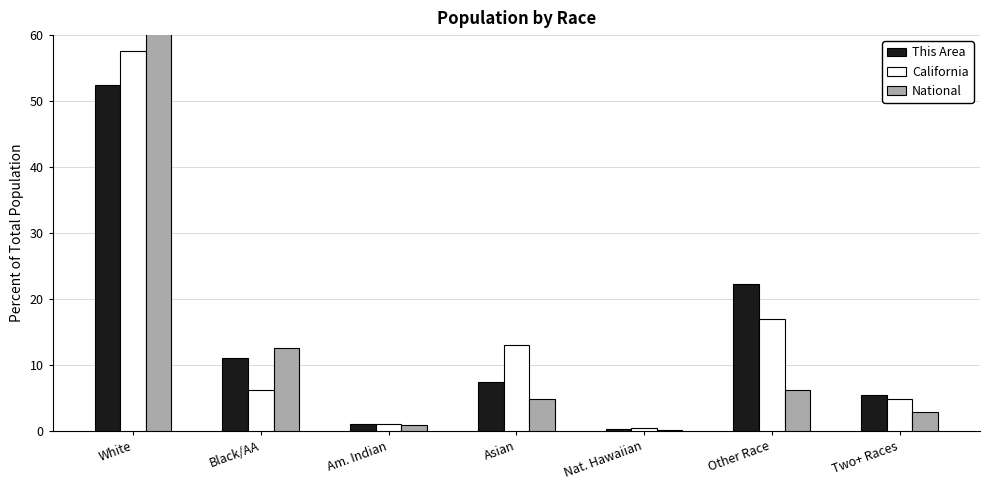

What is the difference between the National values at Black/AA and Am. Indian?

11.7